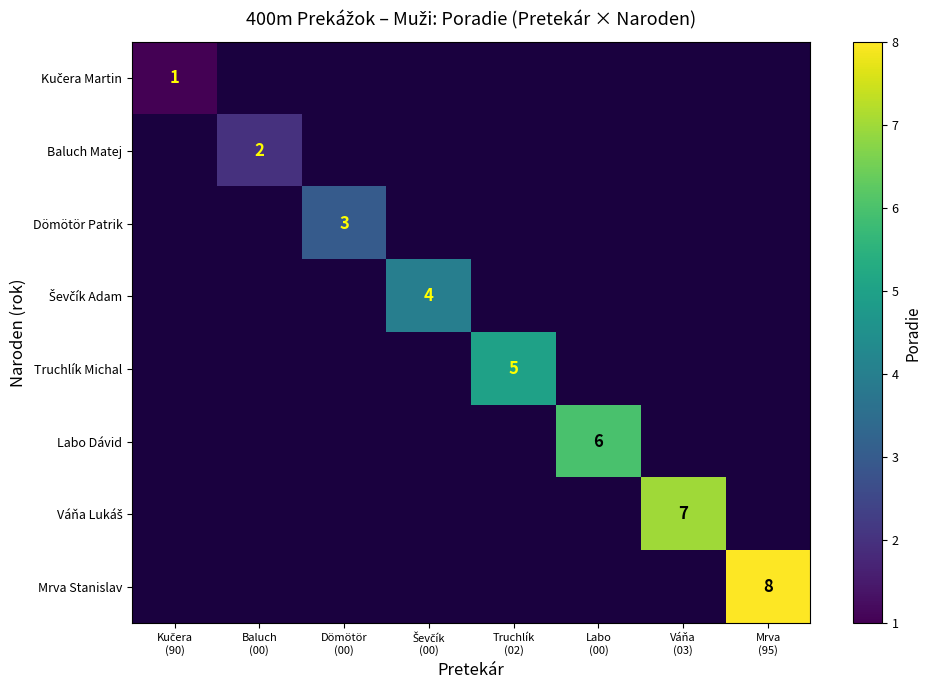

Between Baluch
(00) and Váňa
(03), which is larger?

Váňa
(03)